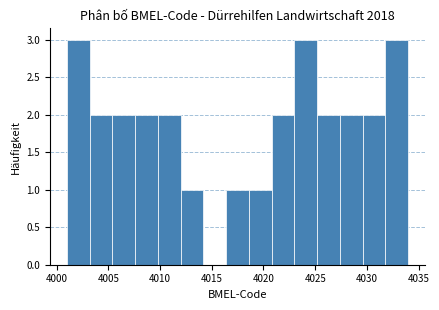

Reading left to right, transcribe this chart: for each bar, give the range it covers on the x-axis and its height. Neither the bar edges nor the heights are printed on the chart, so give them approximately, as read against the axes.

4001.0 to 4003.2: 3
4003.2 to 4005.4: 2
4005.4 to 4007.6: 2
4007.6 to 4009.8: 2
4009.8 to 4012.0: 2
4012.0 to 4014.2: 1
4014.2 to 4016.4: 0
4016.4 to 4018.6: 1
4018.6 to 4020.8: 1
4020.8 to 4023.0: 2
4023.0 to 4025.2: 3
4025.2 to 4027.4: 2
4027.4 to 4029.6: 2
4029.6 to 4031.8: 2
4031.8 to 4034.0: 3